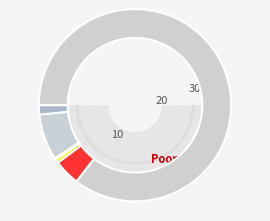

Do White alone and Two or More Races together represent more than half of the pie?

Yes